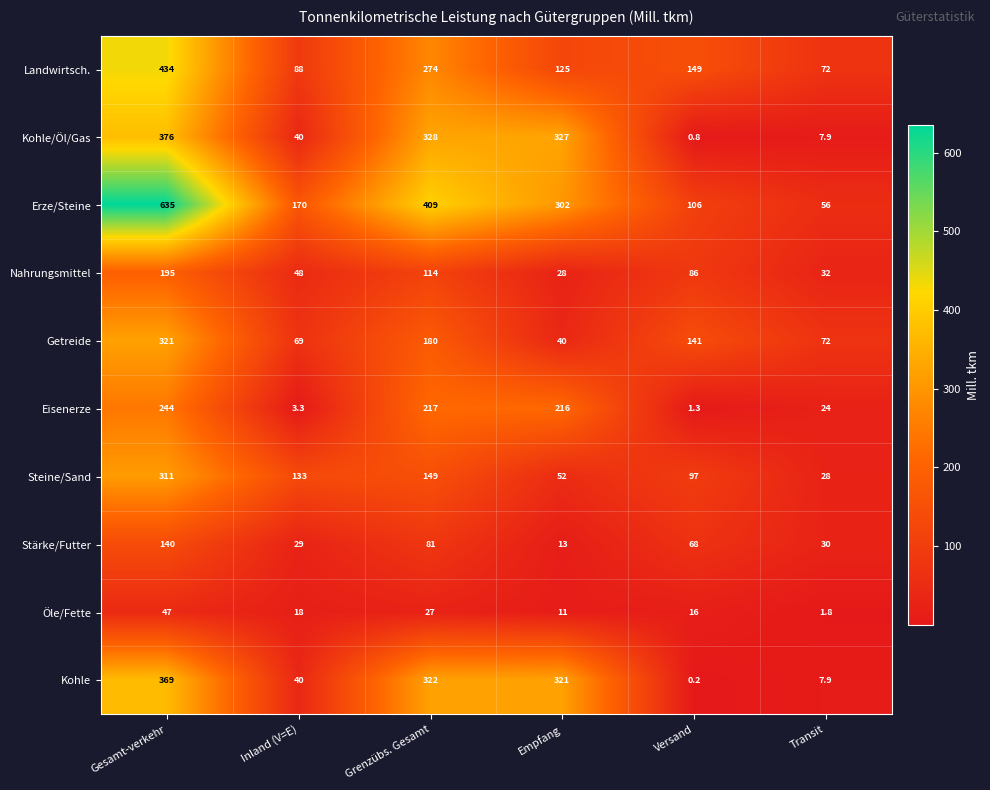

Which series has the widest spread of values?

Erze/Steine